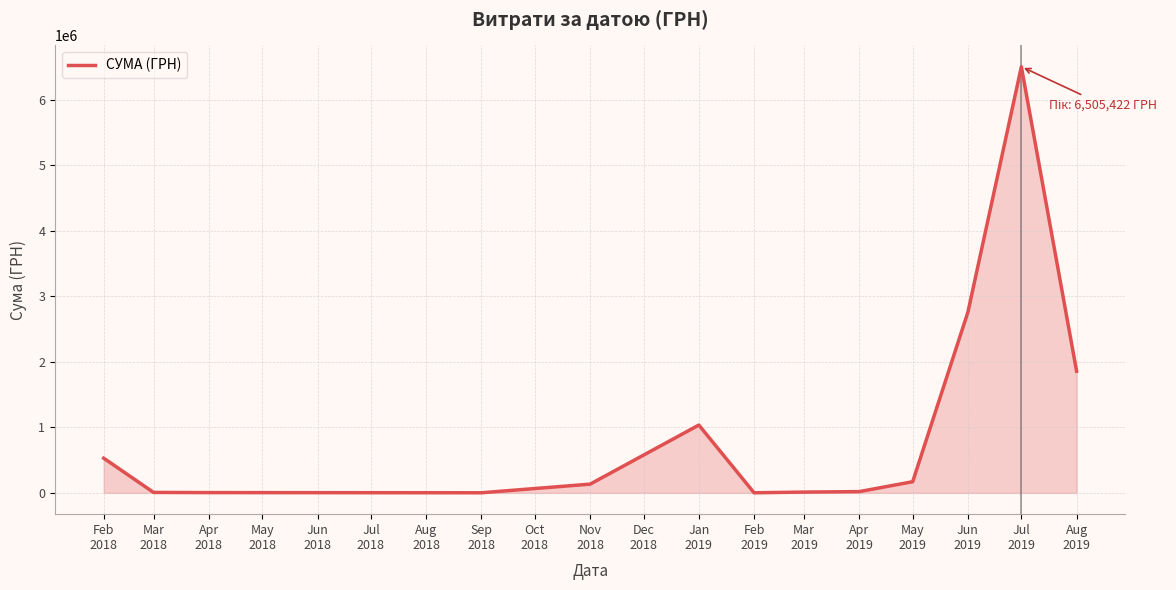

What is the difference between the maximum and minimum values?

6504369.9